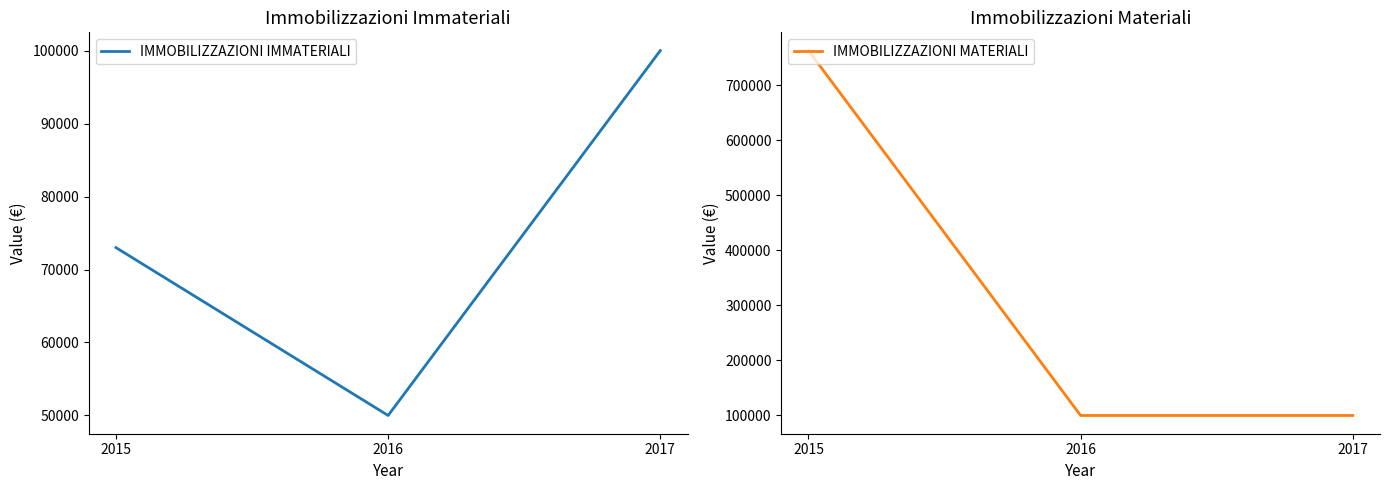

What is the difference between the IMMOBILIZZAZIONI IMMATERIALI values at 2016 and 2015?

23000